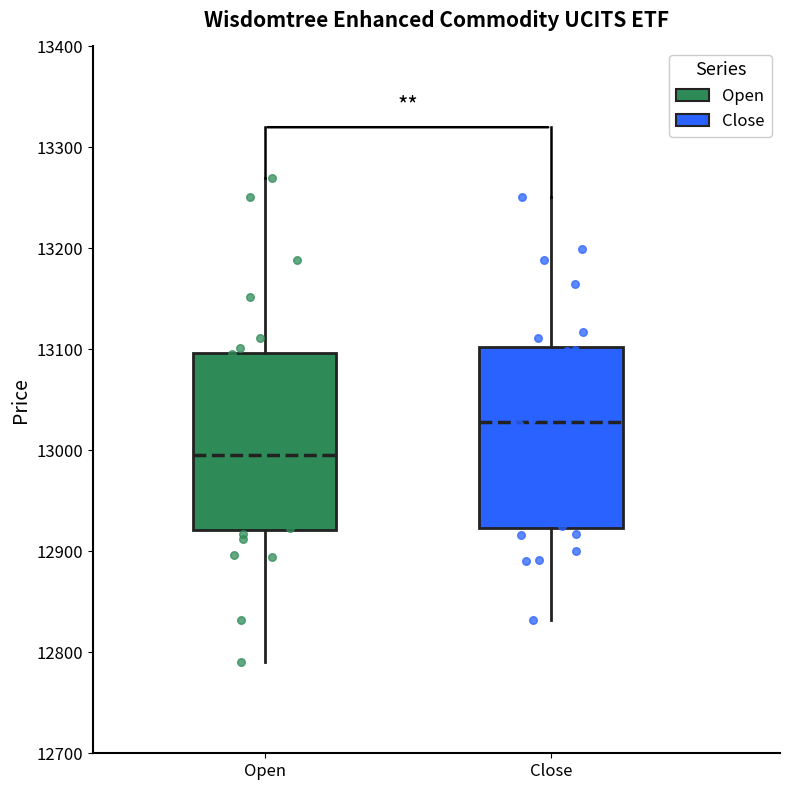

Reading left to right, transcribe this box plot: for each box, give where its median line is, the range the box spans, and where its two whiskers end, as read against the y-axis. The values are not printed on the chart, so give them approximately, as read against the axis.

Open: median 13000, box 12920 to 13100, whiskers 12790 to 13270
Close: median 13030, box 12920 to 13100, whiskers 12830 to 13250